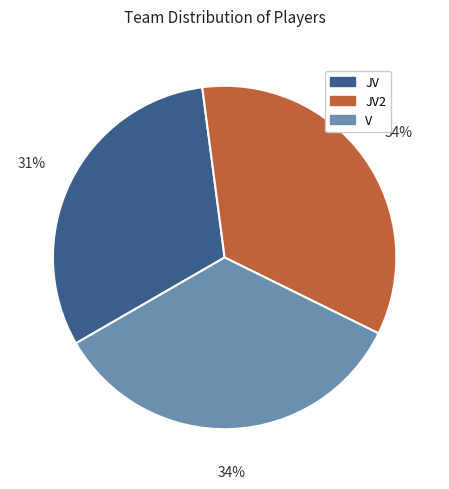

Count the number of slices in the pie.

3